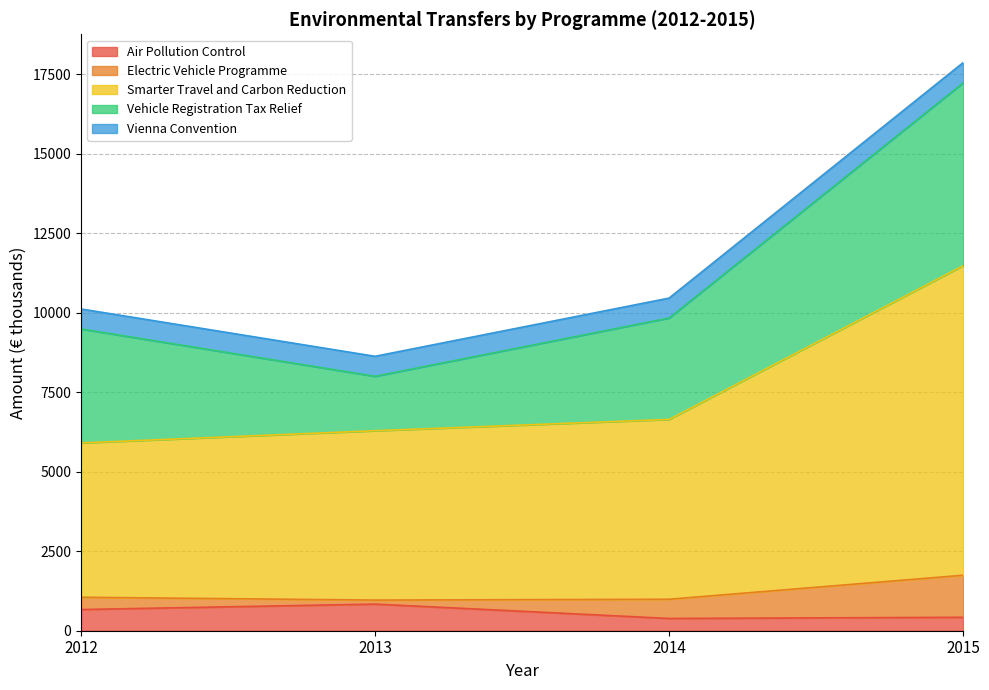

Which category has the highest value across all series?

2015